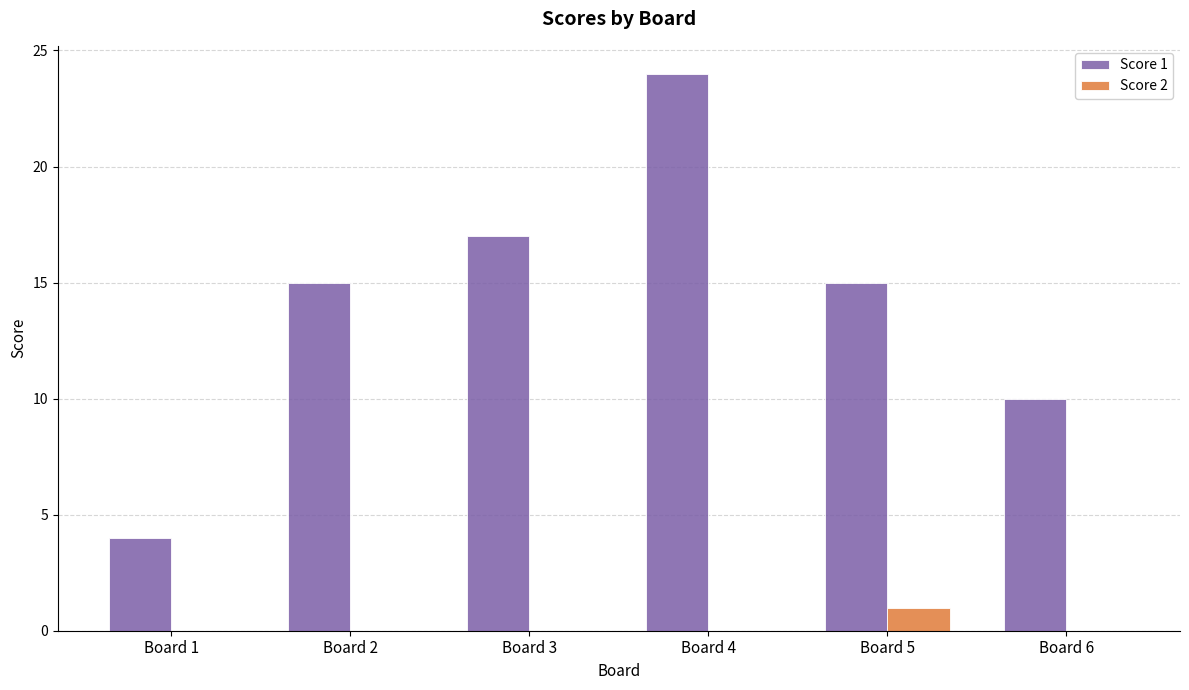

Is it true that Score 2 equals 0 at Board 3?

True